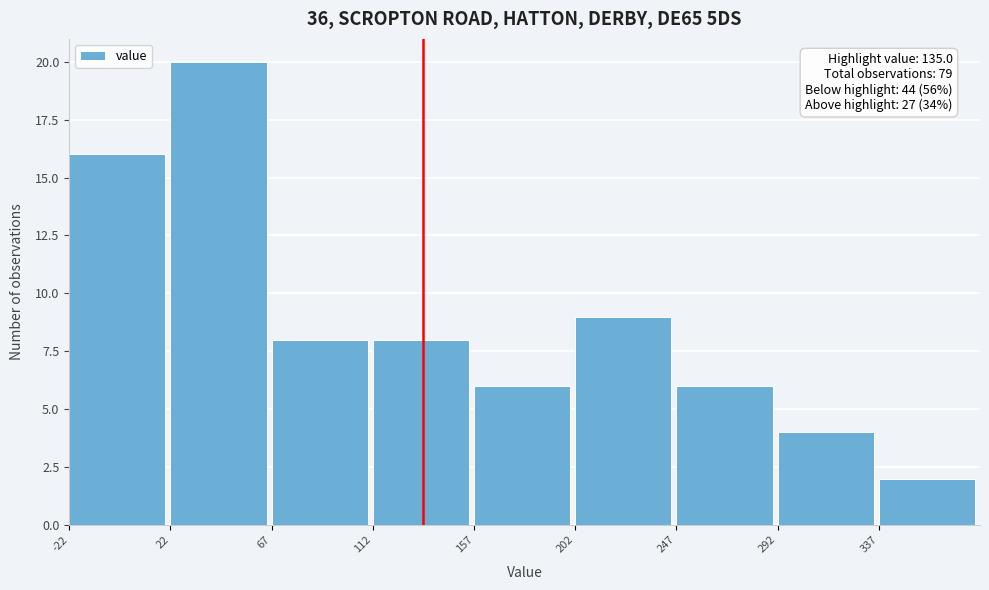

Which range on the x-axis has the tallest bar?

22.5 to 67.5